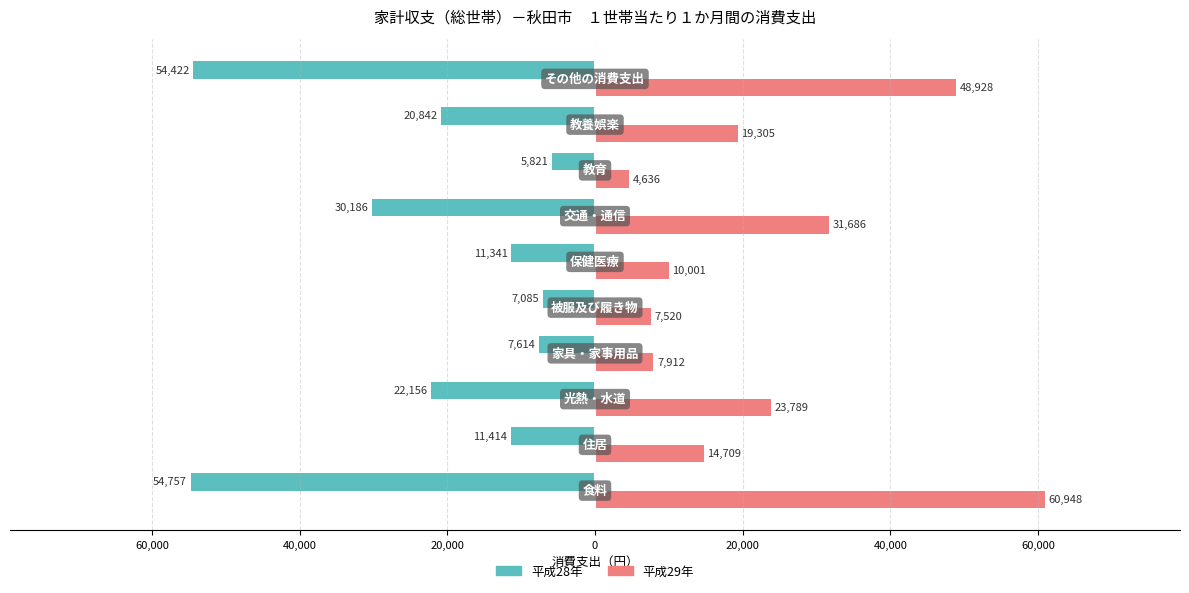

What are all the series names shown in the legend?

平成28年, 平成29年